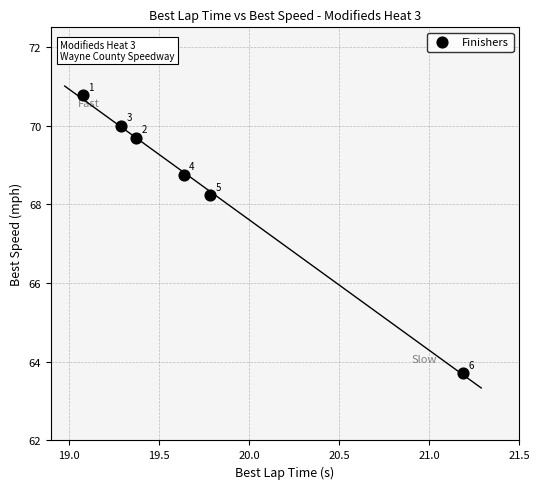

What Y value in the scatter plot is closest to 67?

68.2